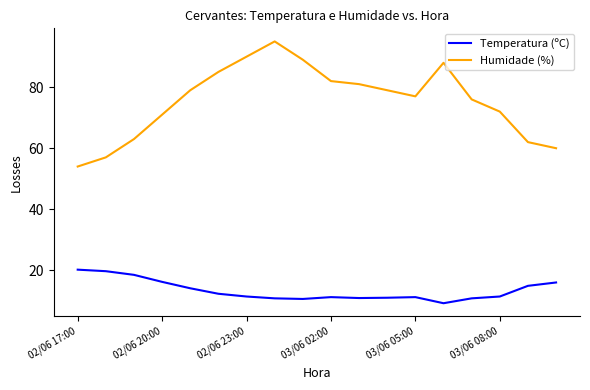

What is the difference between the second highest and minimum values in the Temperatura (ºC) series?

10.5